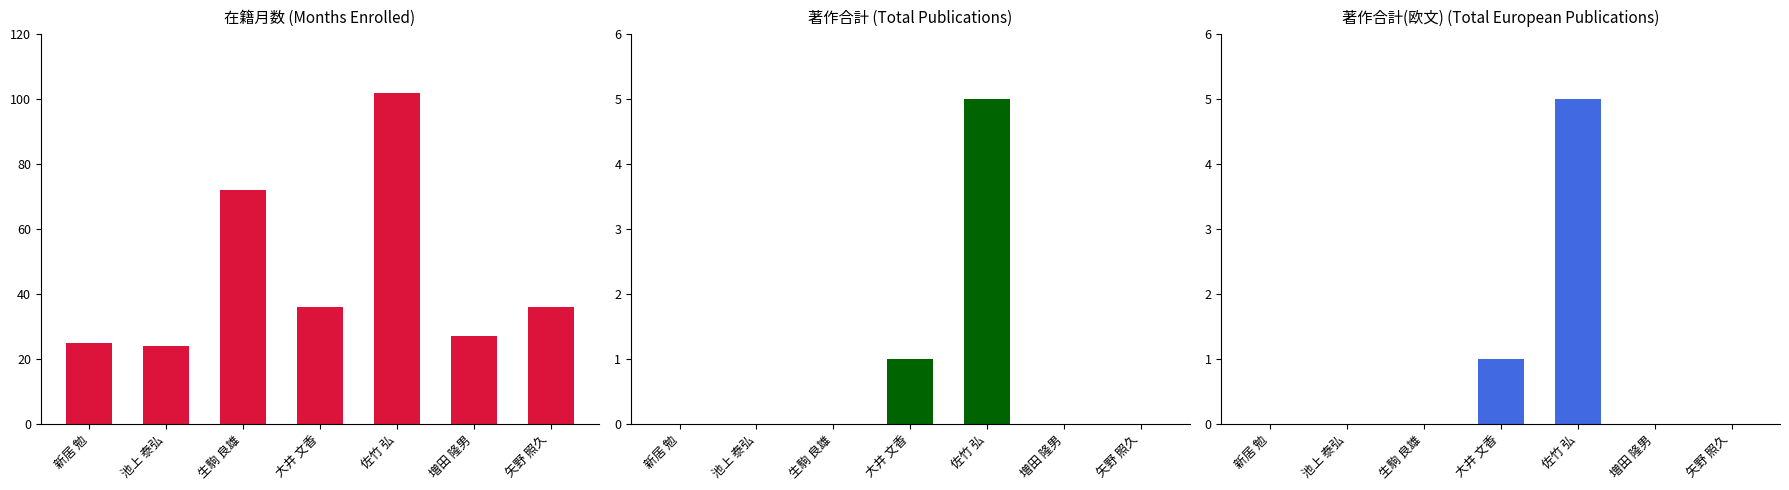

What position from the right is 池上 泰弘?

6